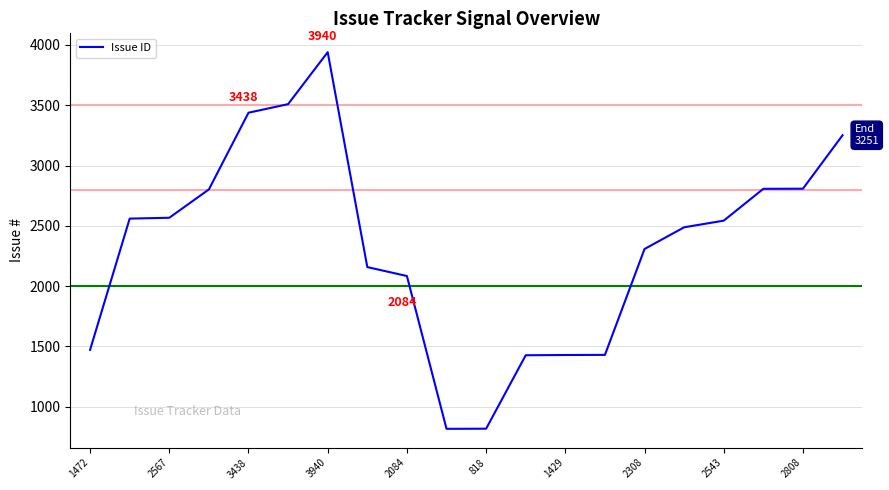

What is the difference between the maximum and minimum values?

3123